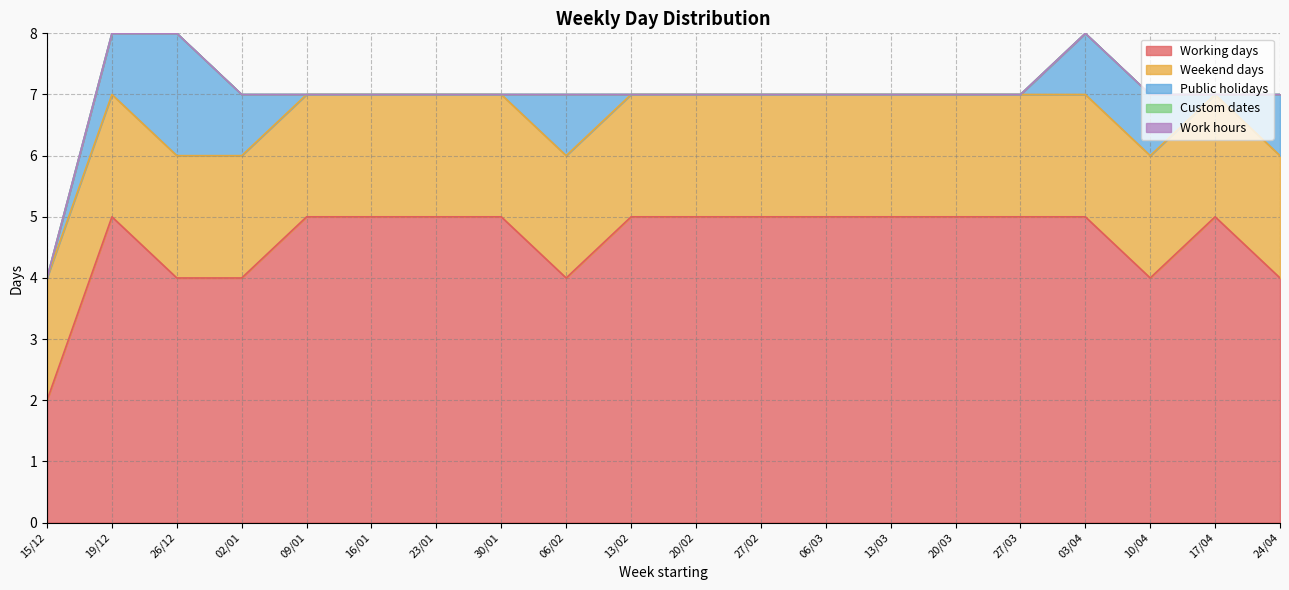

At which category is the sum across all series the highest?

19/12